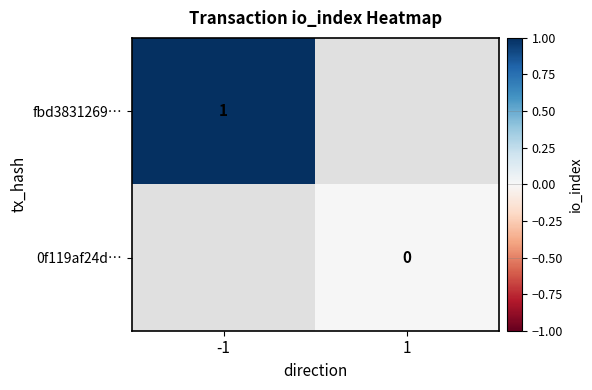

True or false: fbd3831269… has a value of 1 at -1.

True